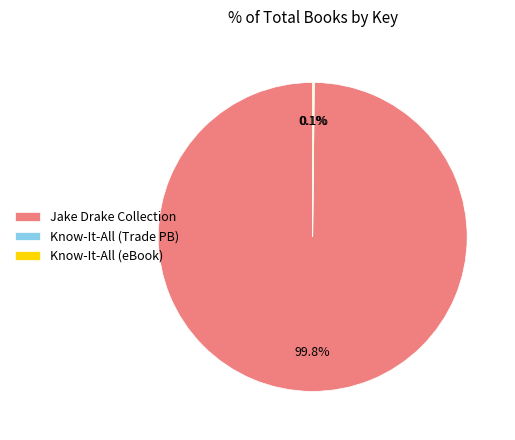

What is the largest slice in the pie chart?

Jake Drake Collection